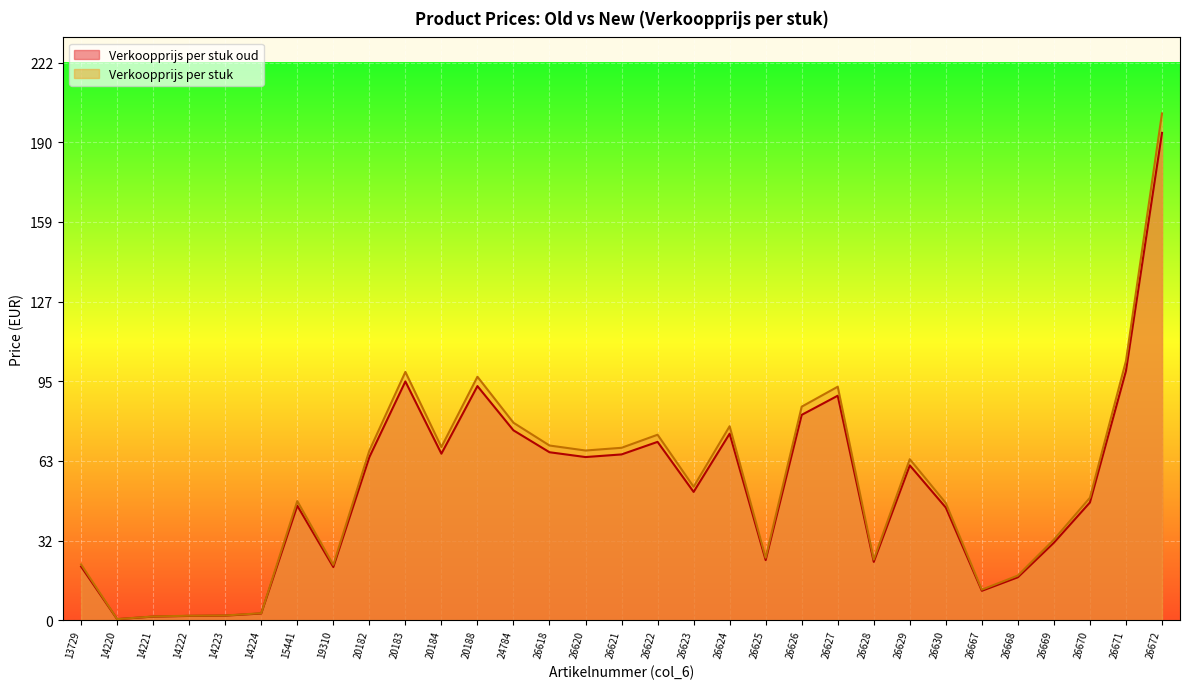

At how many categories does at least one series exceed 43?

19